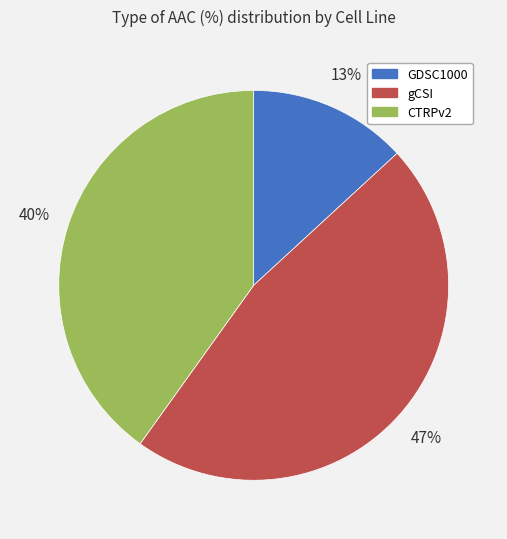

How many slices are in this pie chart?

3